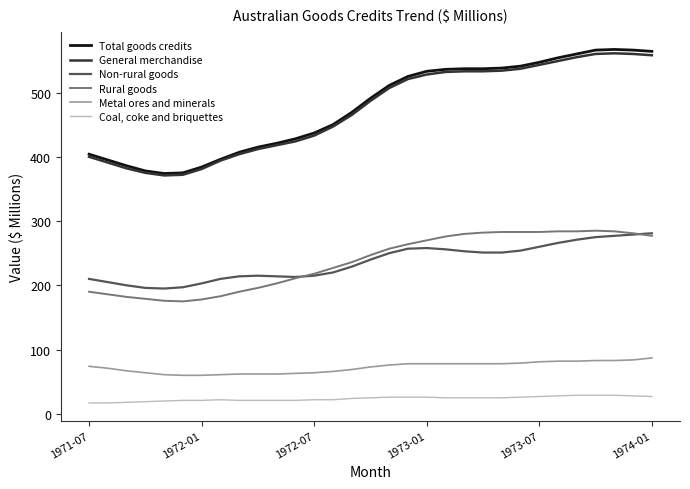

Rank the series by their maximum value, from lowest to highest.

Coal, coke and briquettes, Metal ores and minerals, Non-rural goods, Rural goods, General merchandise, Total goods credits